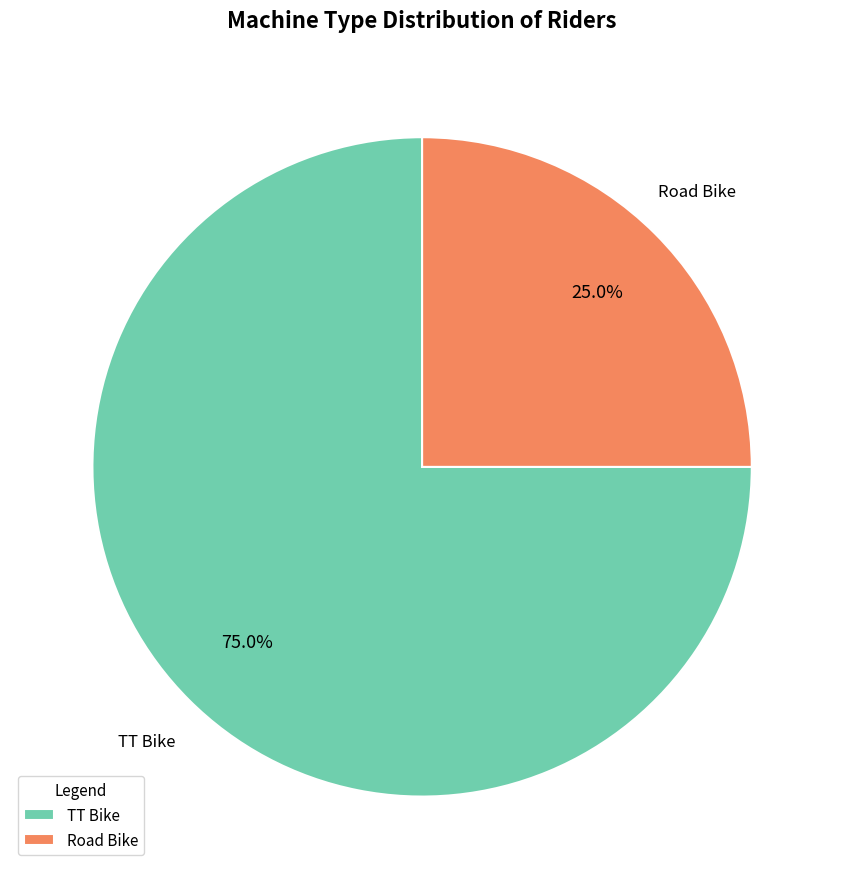

What percentage do Road Bike and TT Bike together represent?

100.0%